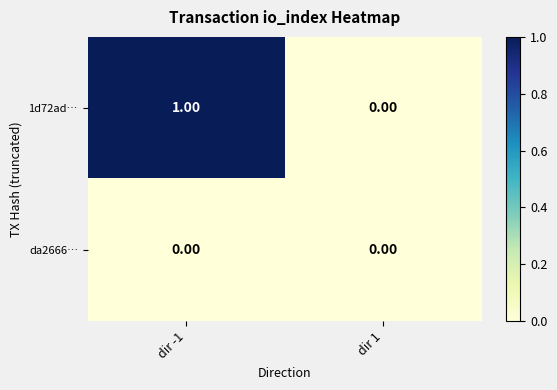

Which series has the largest range (max minus min)?

1d72ad…